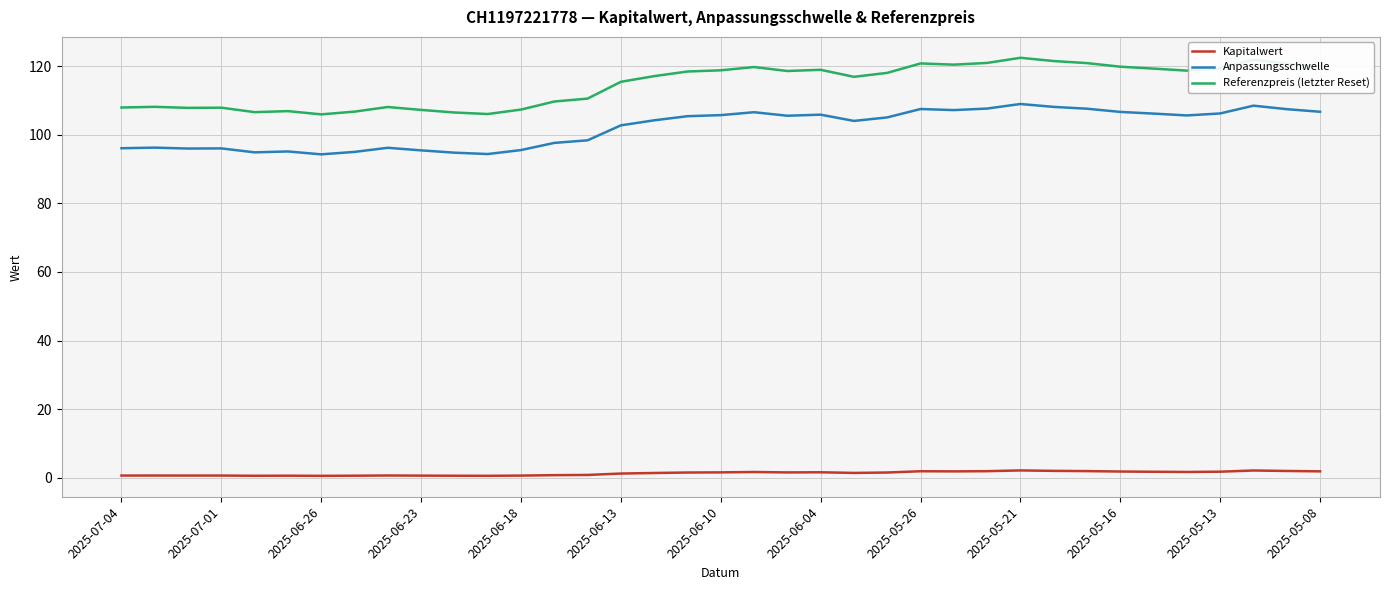

What is the maximum value shown in the chart?

122.5